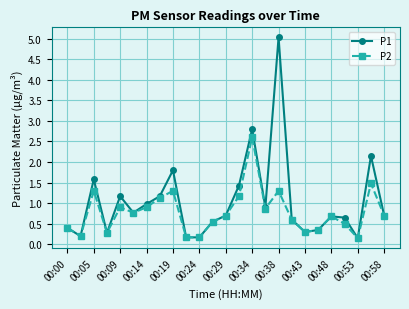

What is the maximum value shown in the chart?

5.0